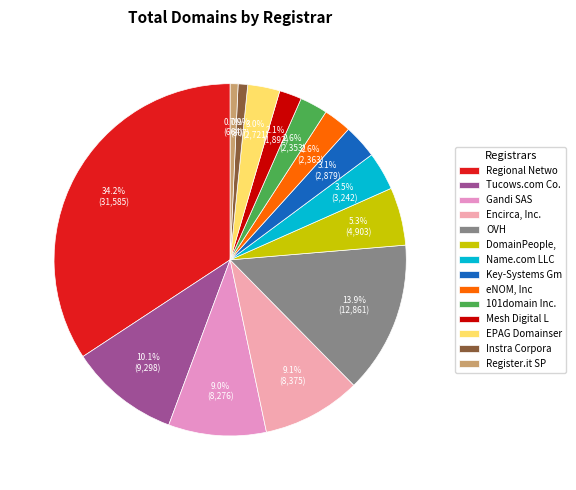

Which slice is the largest?

Regional Netwo